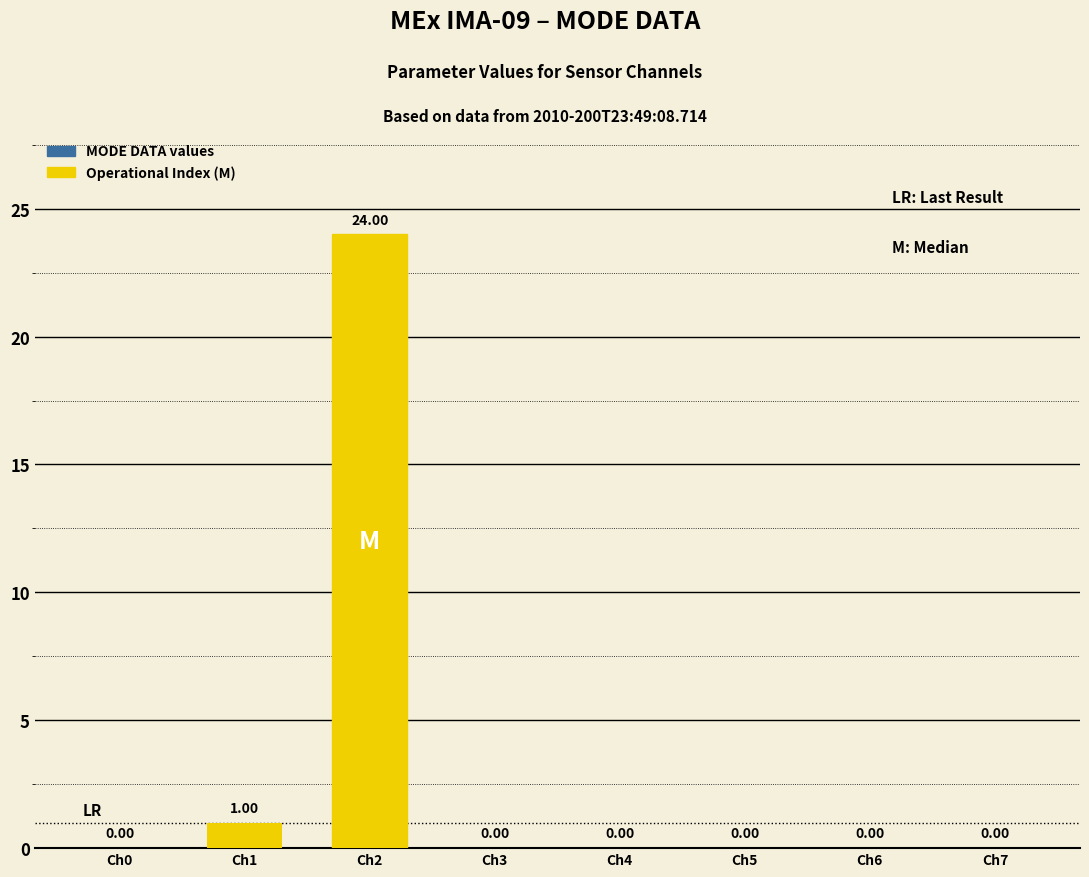

How many series are shown in this chart?

1